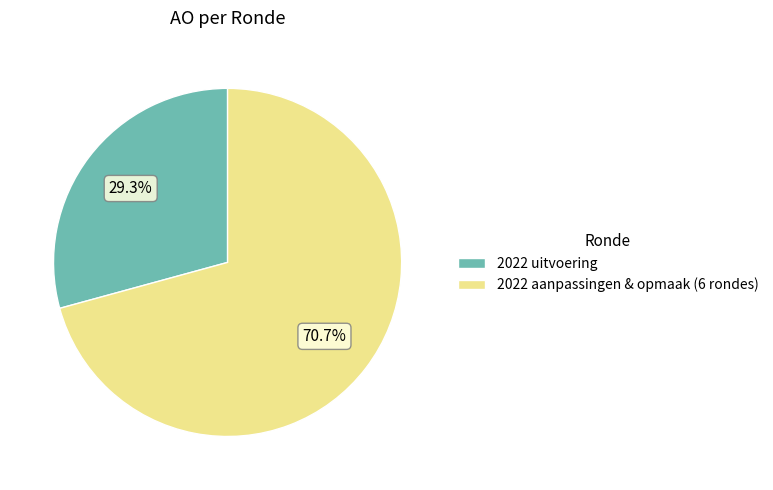

To the nearest percent, what is the difference between the largest and smallest slice percentages?

41%